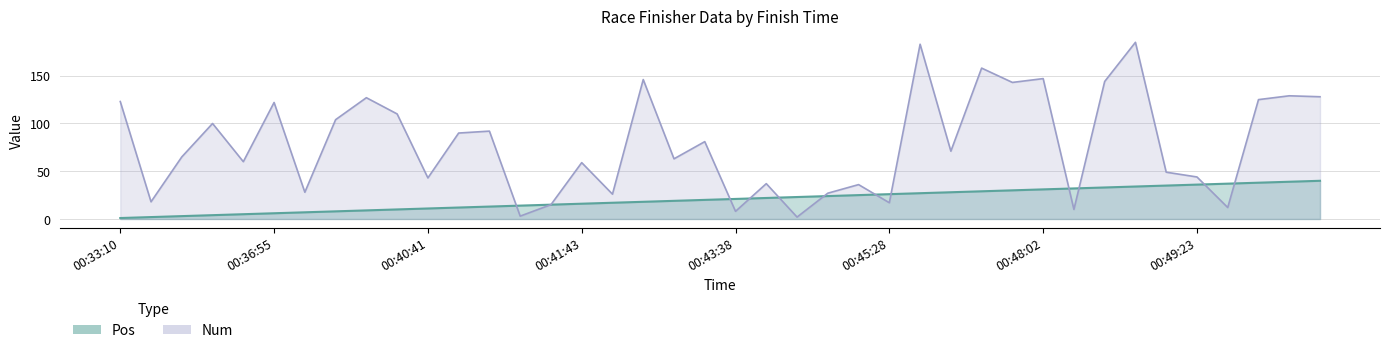

Between 00:43:38 and 00:44:01, which is larger?

00:44:01